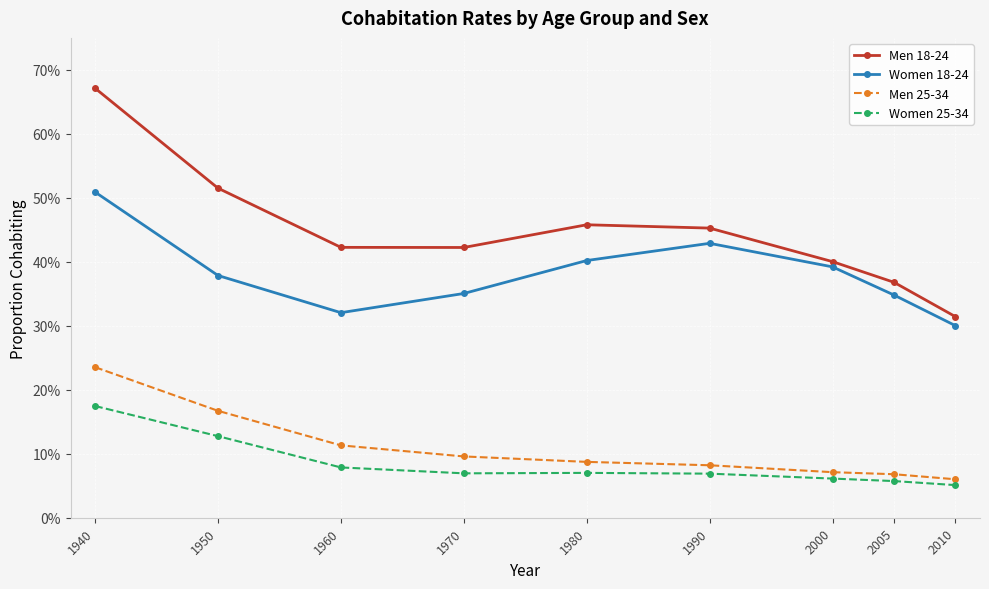

What are all the series names shown in the legend?

Men 18-24, Women 18-24, Men 25-34, Women 25-34